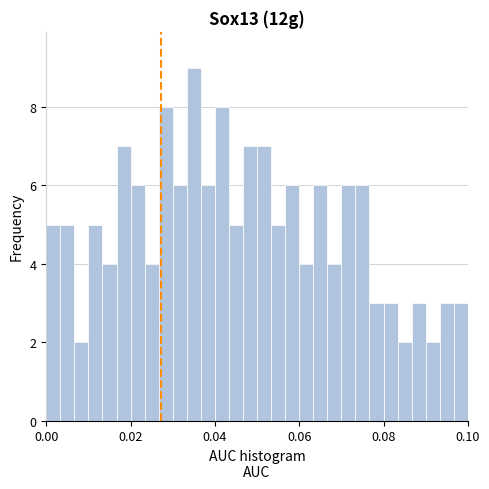

Read against the x-axis, roughly where is the centre of the tallest bar?

0.036